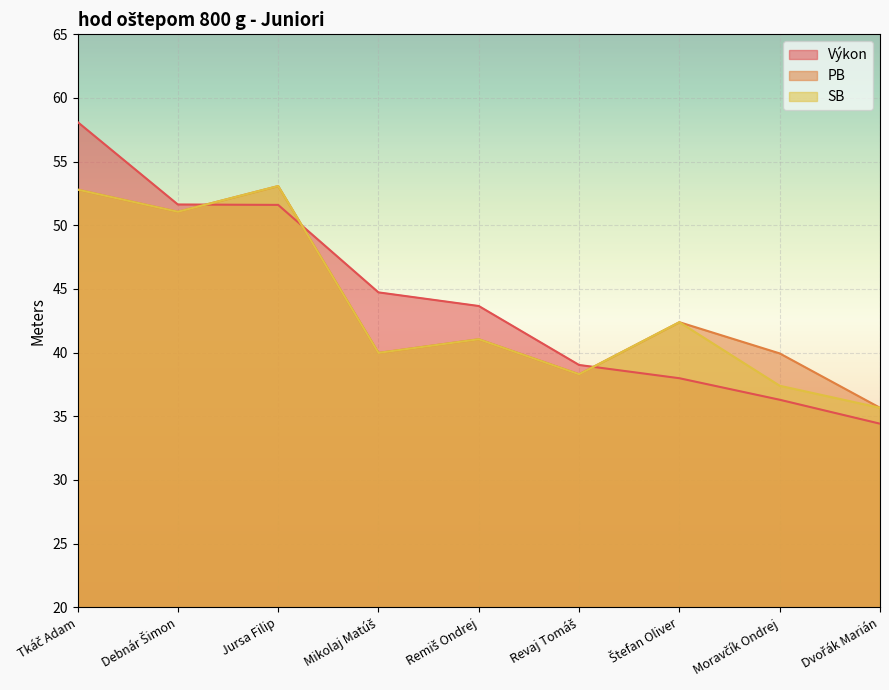

What position from the left is Moravčík Ondrej?

8